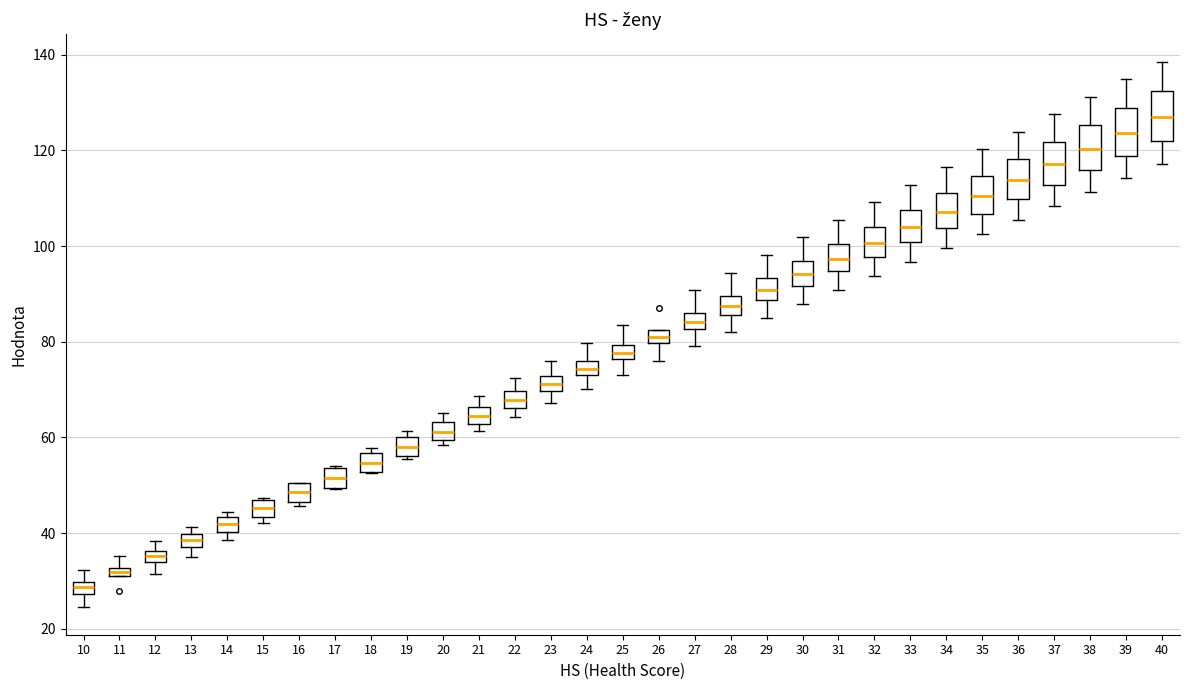

Which box's median line is the lowest?

10